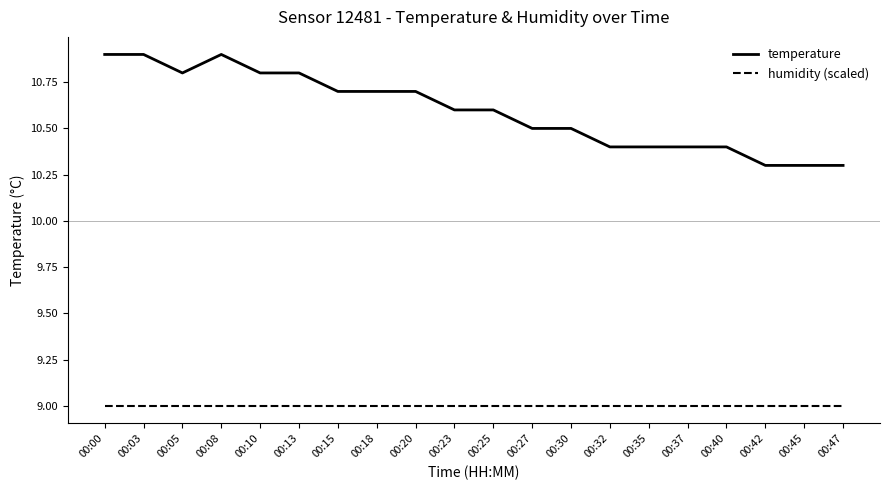

Which series has the largest total across all categories?

temperature